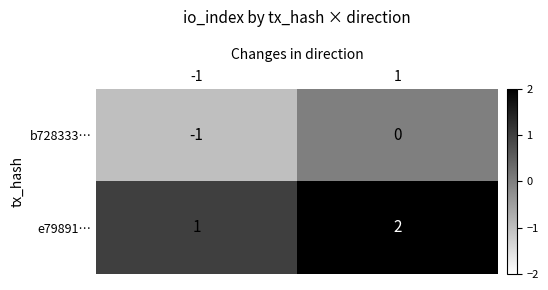

How many series are shown in this chart?

2